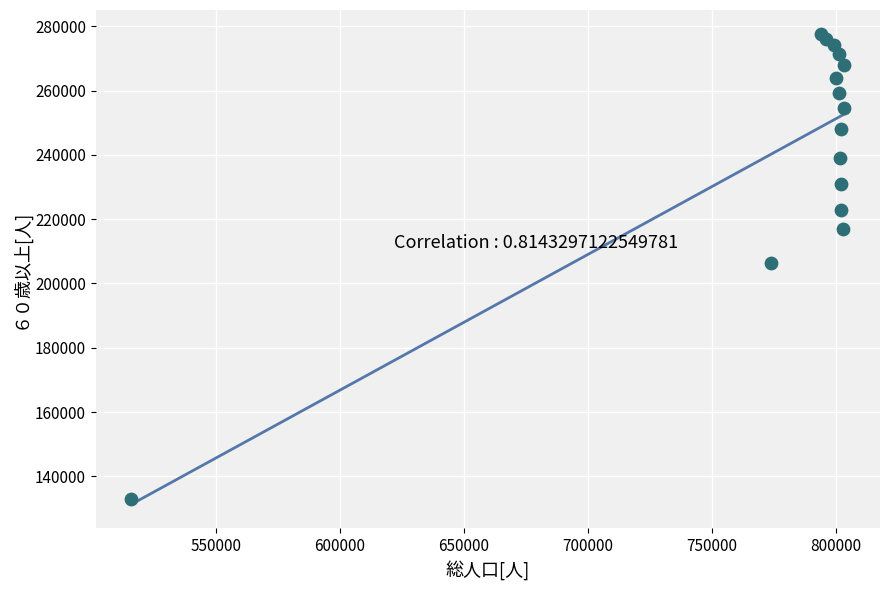

What is the range of X values (max minus min)?

287790